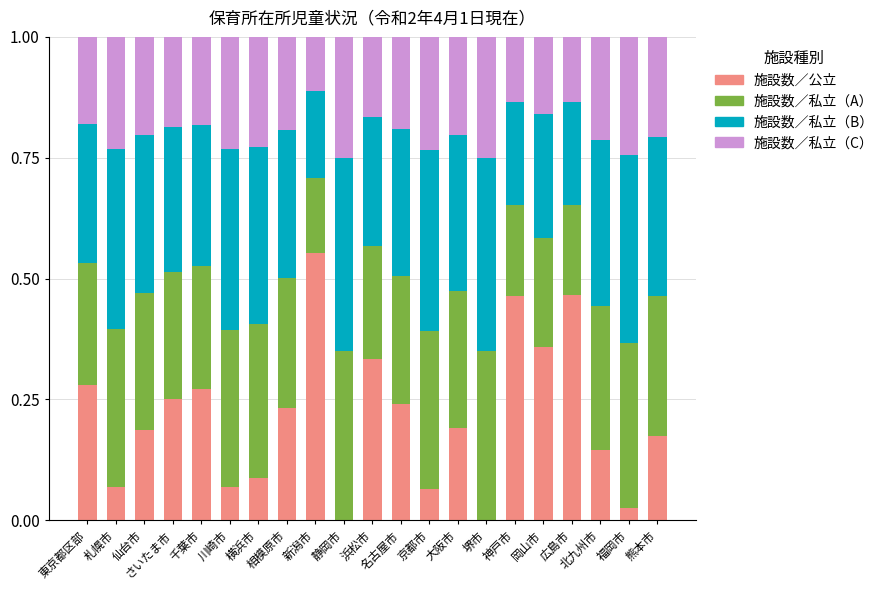

What is the sum of all 施設数／公立 values?

4.5